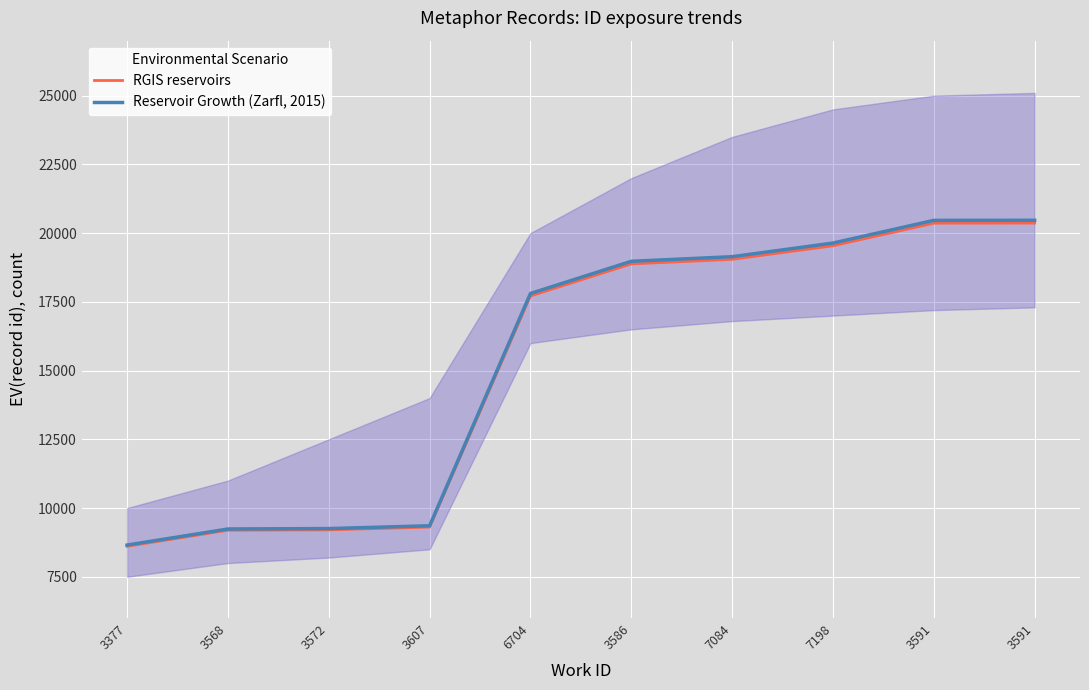

Between 7084 and 3591, which series saw the biggest shift?

Reservoir Growth (Zarfl, 2015)